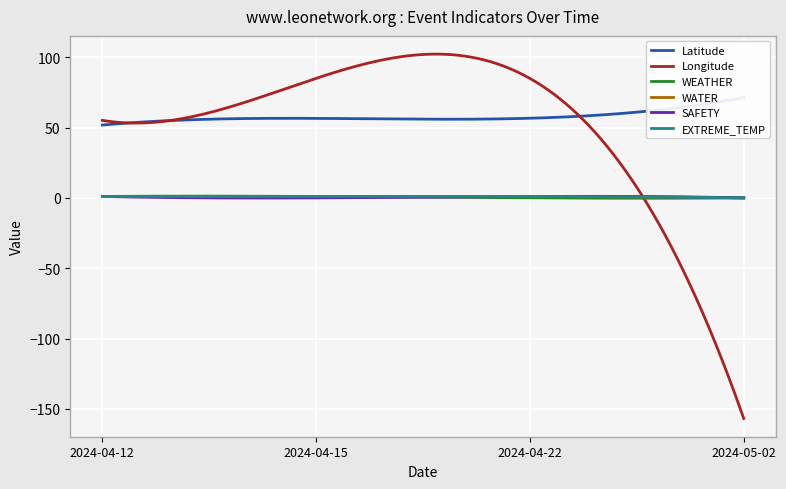

What is the label of the 4th point from the left?

2024-05-02